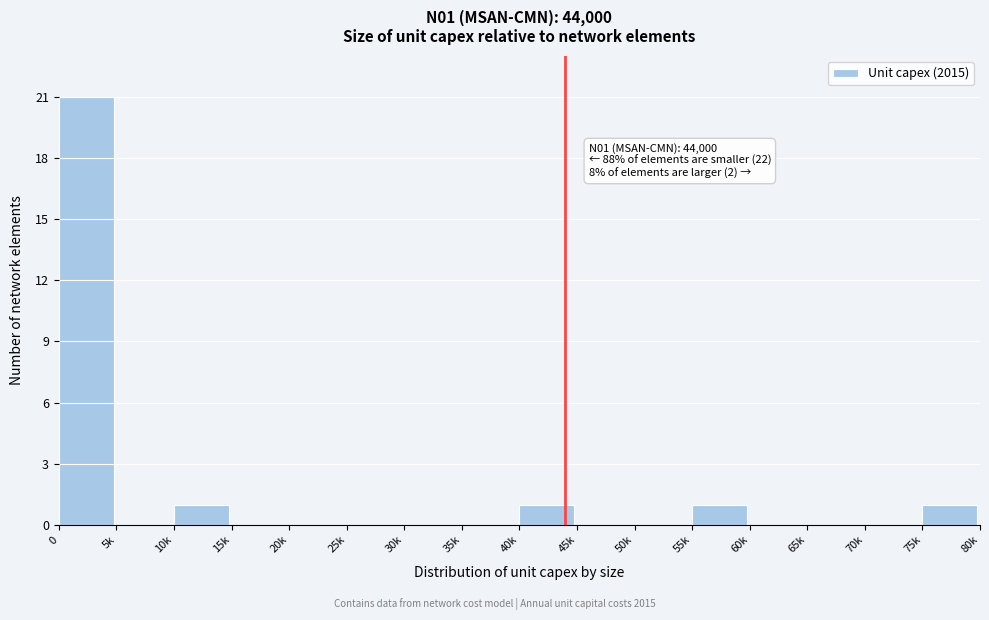

Reading left to right, extract all data points from this chart.

0=21	5k=0	10k=1	15k=0	20k=0	25k=0	30k=0	35k=0	40k=1	45k=0	50k=0	55k=1	60k=0	65k=0	70k=0	75k=1